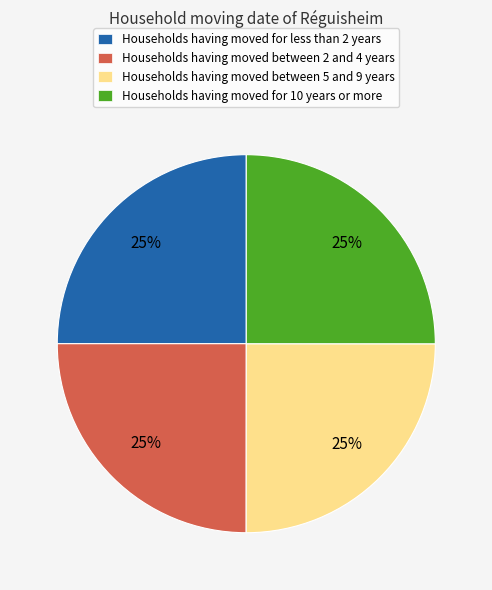

Is there any slice that represents more than half of the pie?

No